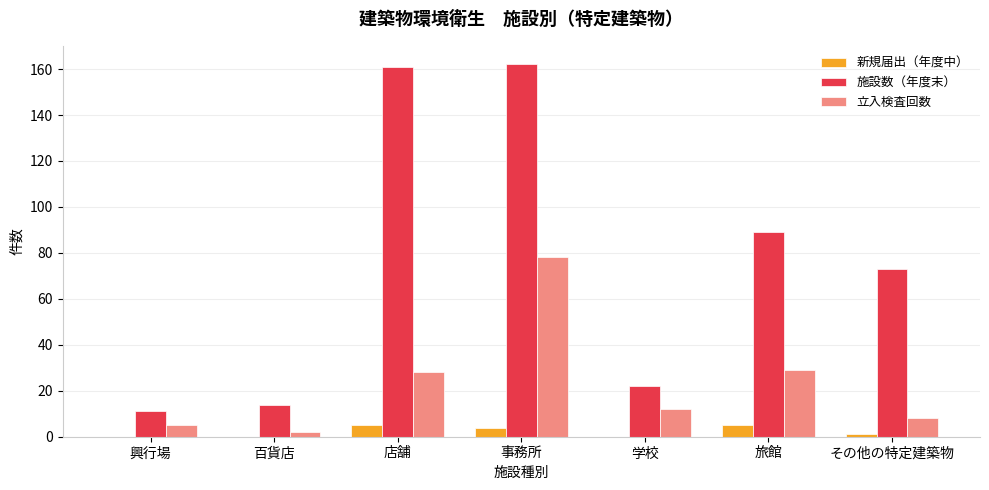

Is it true that 施設数（年度末） equals 29 at その他の特定建築物?

False